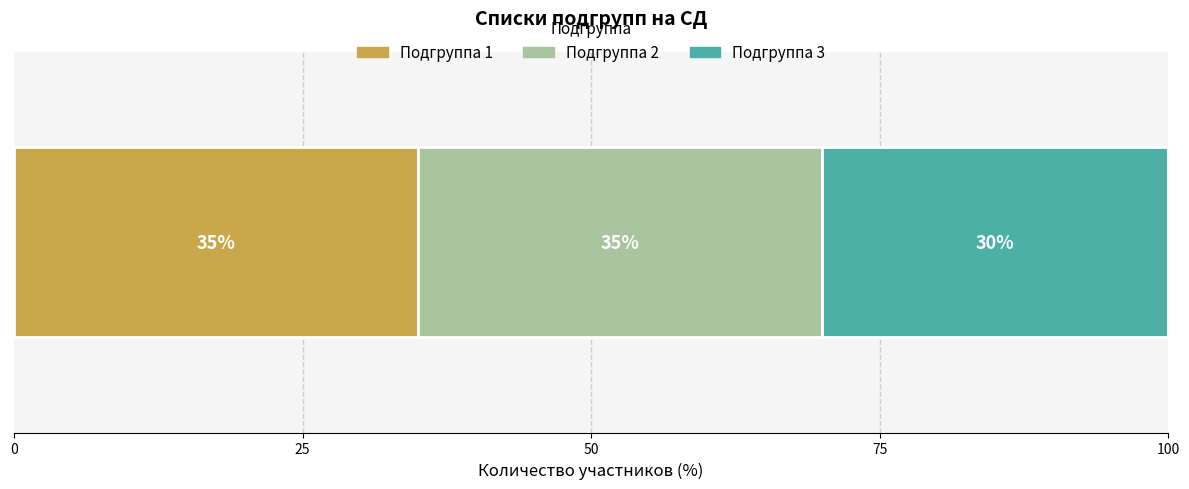

What is the lowest value of the Подгруппа 1 series?

35